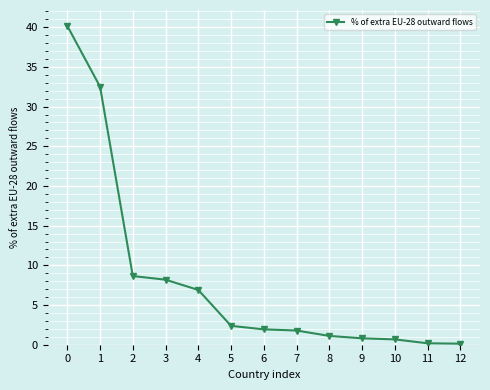

Is this an area chart (filled region under the line)?

No